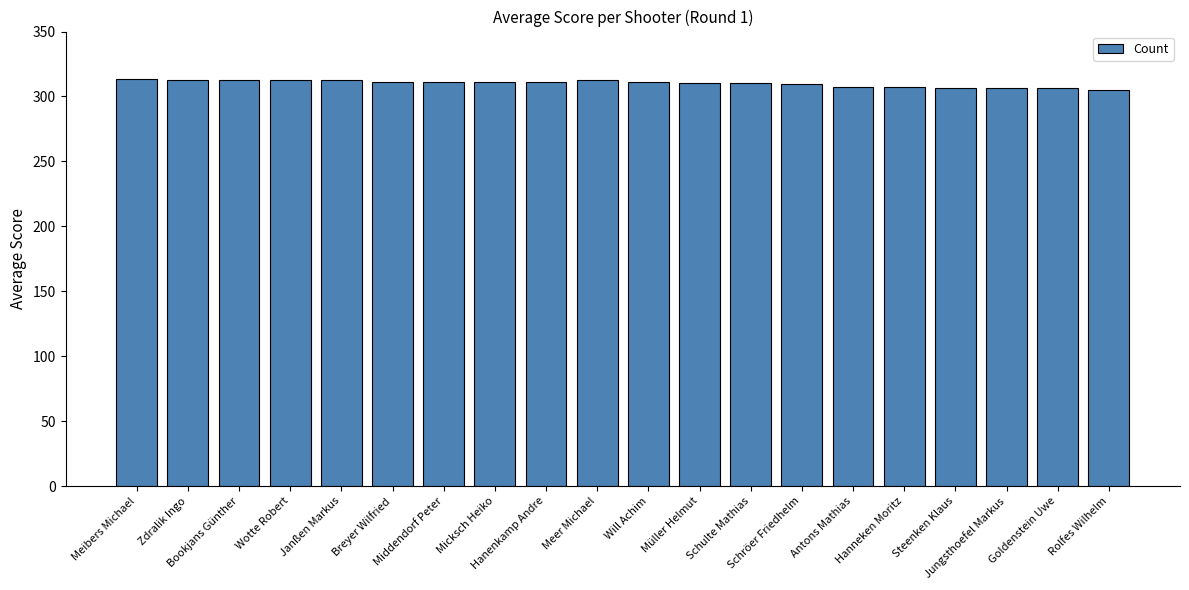

What is the average value?

310.2